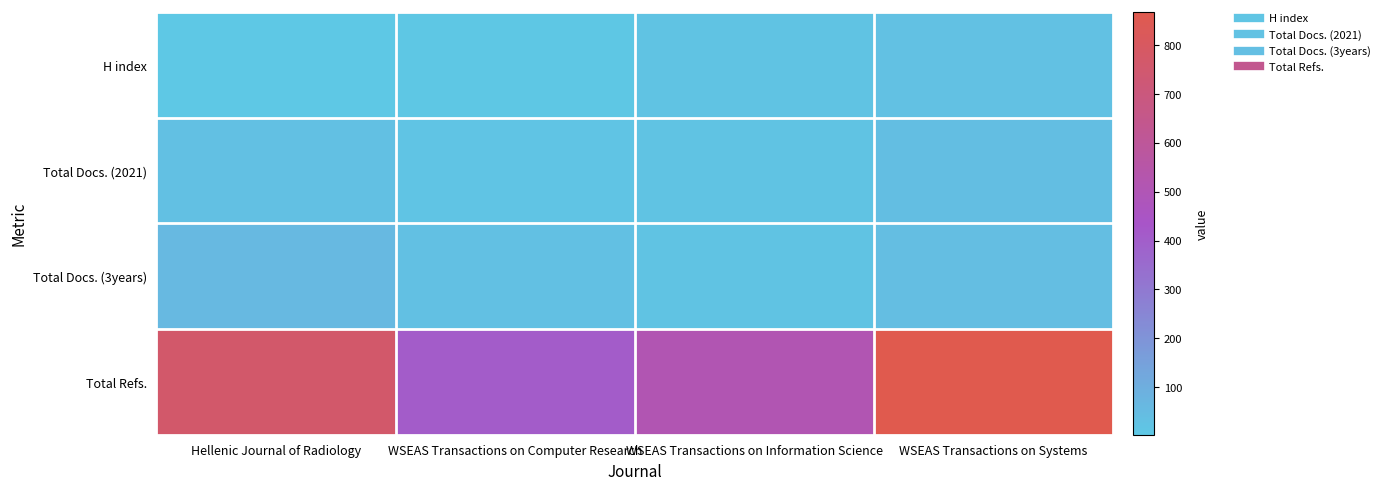

At which category is the sum across all series the highest?

WSEAS Transactions on Systems